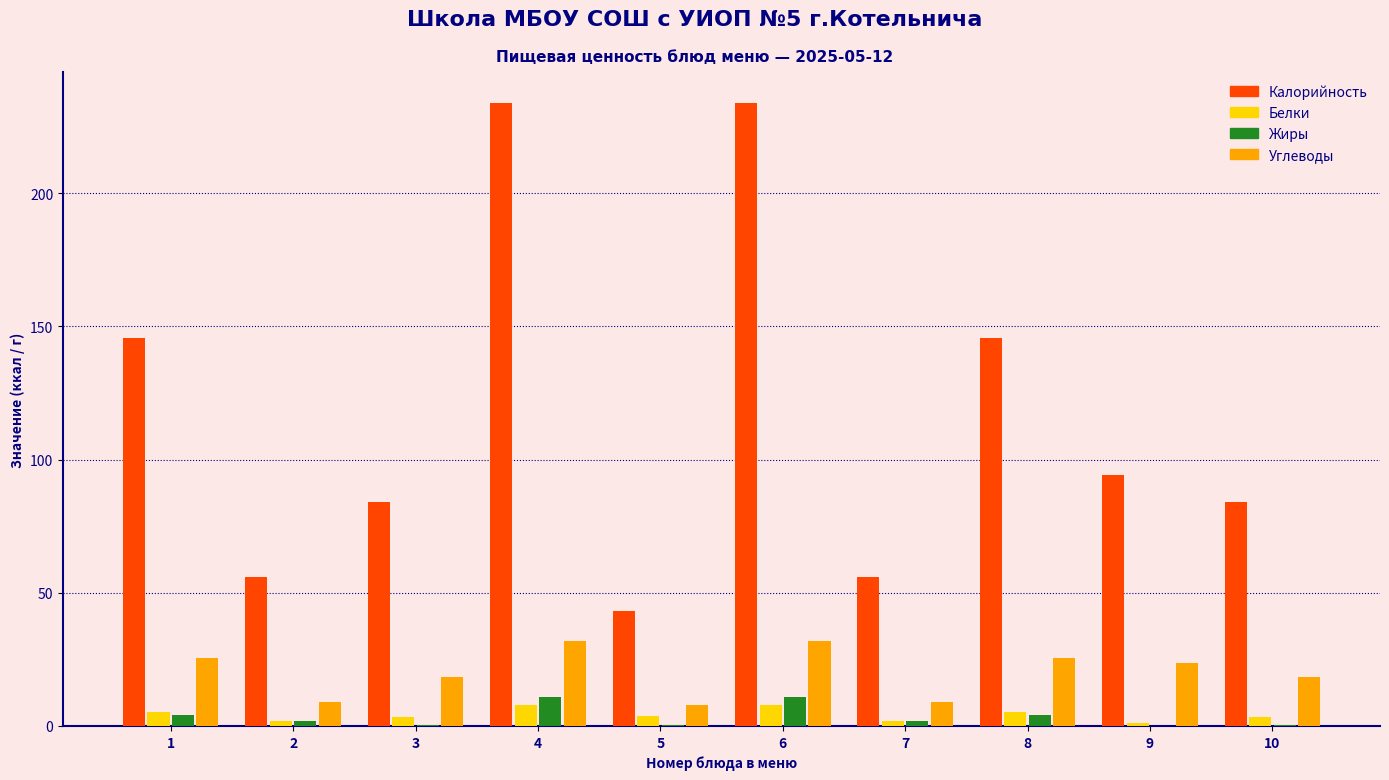

What is the highest value of the Жиры series?

11.0